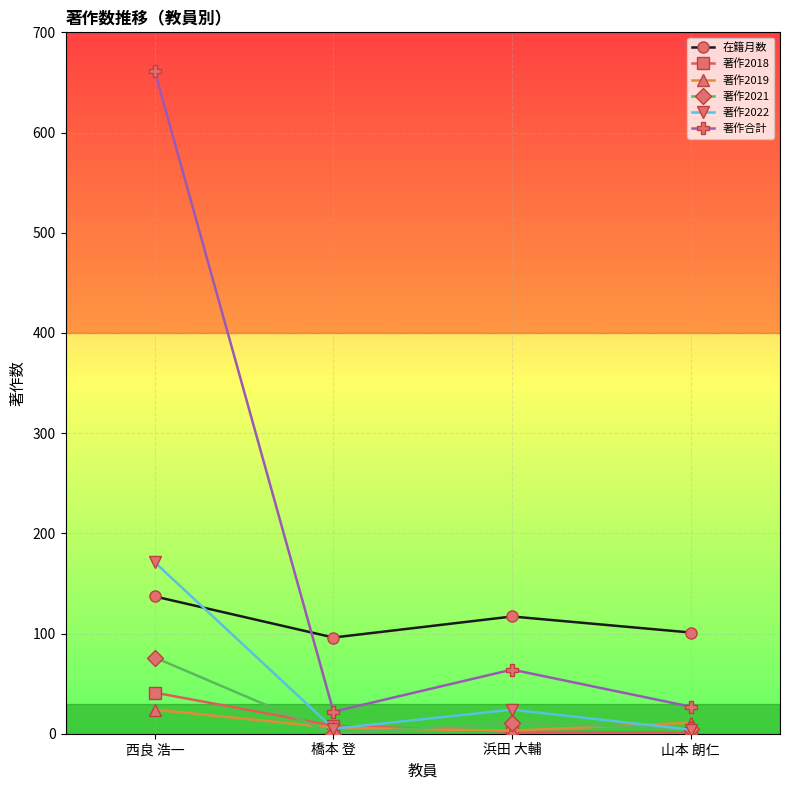

True or false: 著作2021 has a value of 76 at 西良 浩一.

True